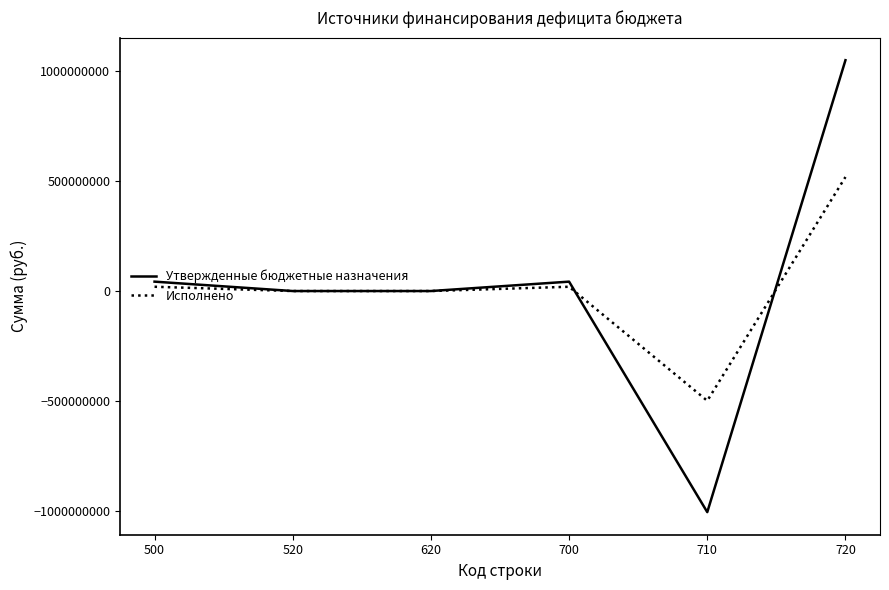

Rank the series by their maximum value, from highest to lowest.

Утвержденные бюджетные назначения, Исполнено